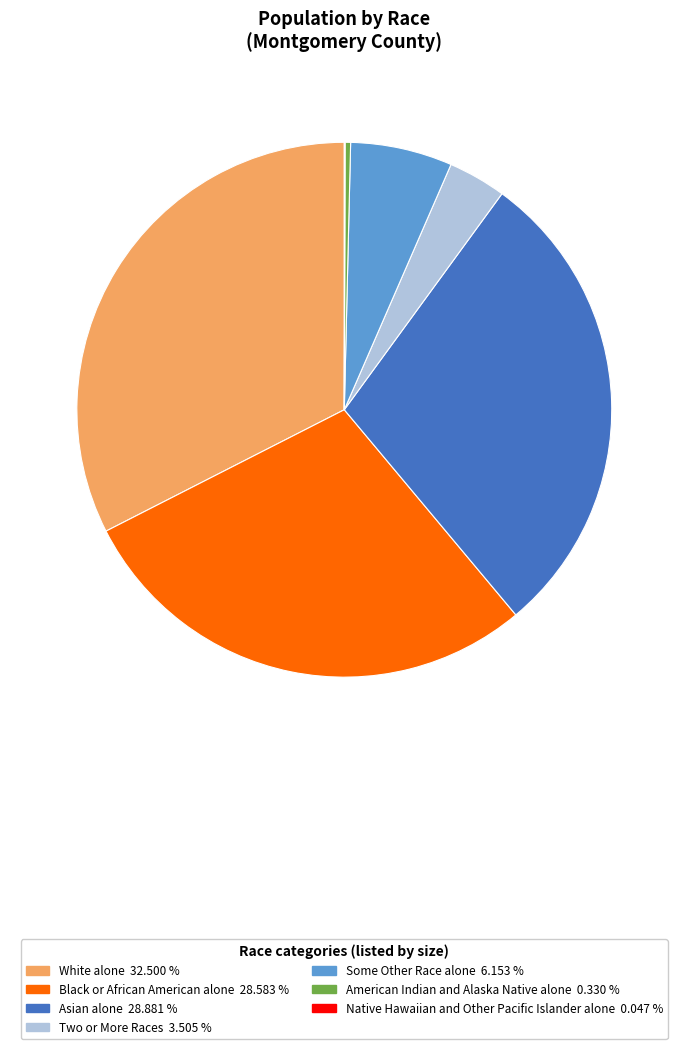

Is there a majority slice in this chart?

No